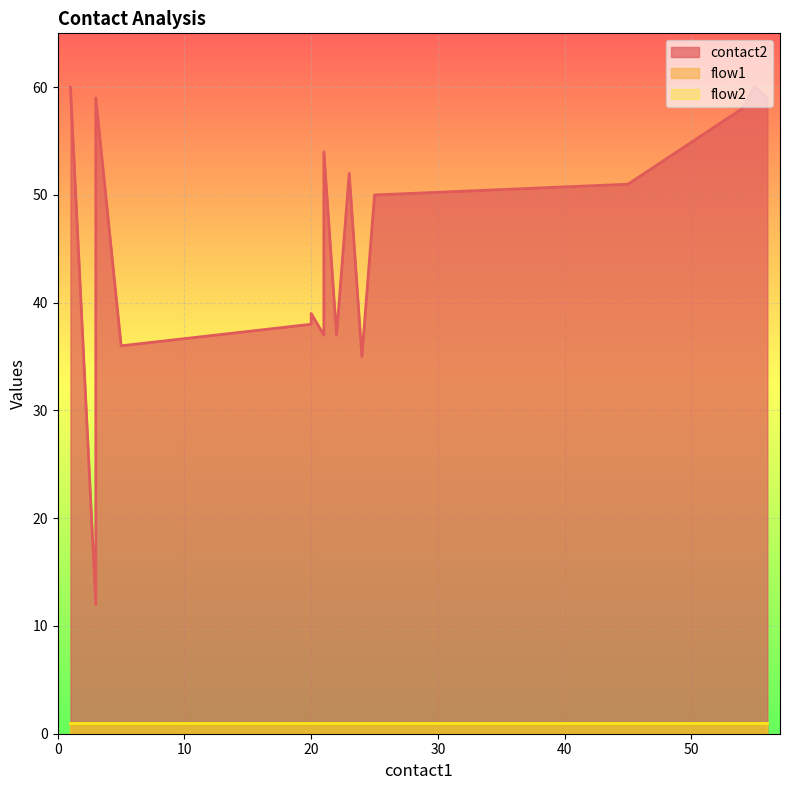

Is the value of flow2 at 3 greater than the value of contact2 at 23?

No